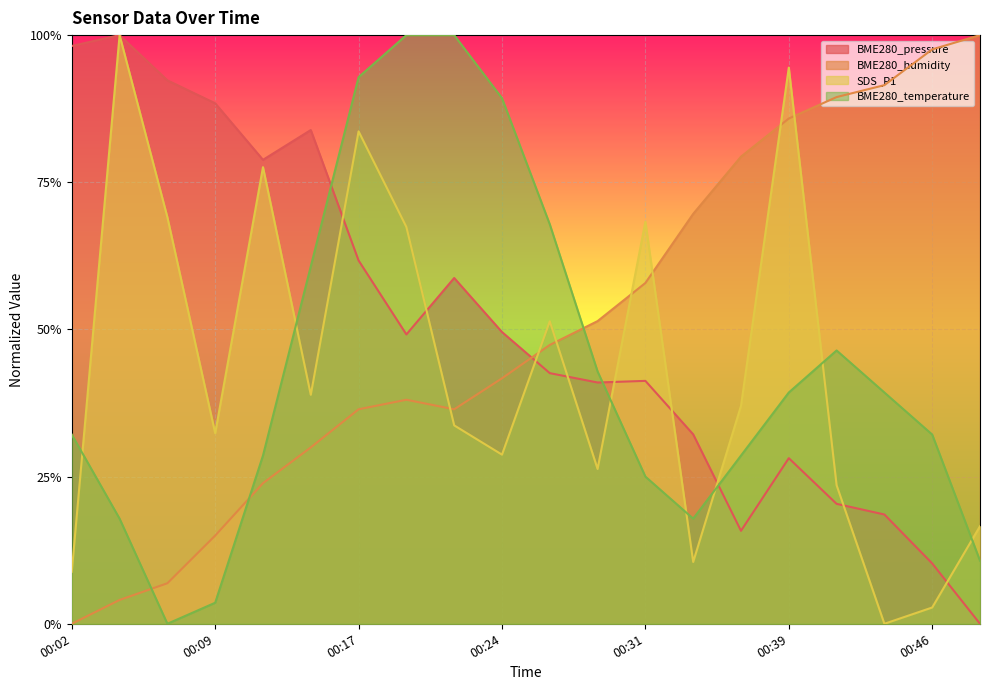

Reading left to right, list all the values displayed in this chart.

BME280_pressure: 00:02=1.0	00:04=1.0	00:07=0.9	00:09=0.9	00:12=0.8	00:14=0.8	00:17=0.6	00:19=0.5	00:21=0.6	00:24=0.5	00:26=0.4	00:29=0.4	00:31=0.4	00:34=0.3	00:36=0.2	00:39=0.3	00:41=0.2	00:43=0.2	00:46=0.1	00:48=0.0
BME280_humidity: 00:02=0.0	00:04=0.0	00:07=0.1	00:09=0.1	00:12=0.2	00:14=0.3	00:17=0.4	00:19=0.4	00:21=0.4	00:24=0.4	00:26=0.5	00:29=0.5	00:31=0.6	00:34=0.7	00:36=0.8	00:39=0.9	00:41=0.9	00:43=0.9	00:46=1.0	00:48=1.0
SDS_P1: 00:02=0.1	00:04=1.0	00:07=0.7	00:09=0.3	00:12=0.8	00:14=0.4	00:17=0.8	00:19=0.7	00:21=0.3	00:24=0.3	00:26=0.5	00:29=0.3	00:31=0.7	00:34=0.1	00:36=0.4	00:39=0.9	00:41=0.2	00:43=0.0	00:46=0.0	00:48=0.2
BME280_temperature: 00:02=0.3	00:04=0.2	00:07=0.0	00:09=0.0	00:12=0.3	00:14=0.6	00:17=0.9	00:19=1.0	00:21=1.0	00:24=0.9	00:26=0.7	00:29=0.4	00:31=0.3	00:34=0.2	00:36=0.3	00:39=0.4	00:41=0.5	00:43=0.4	00:46=0.3	00:48=0.1